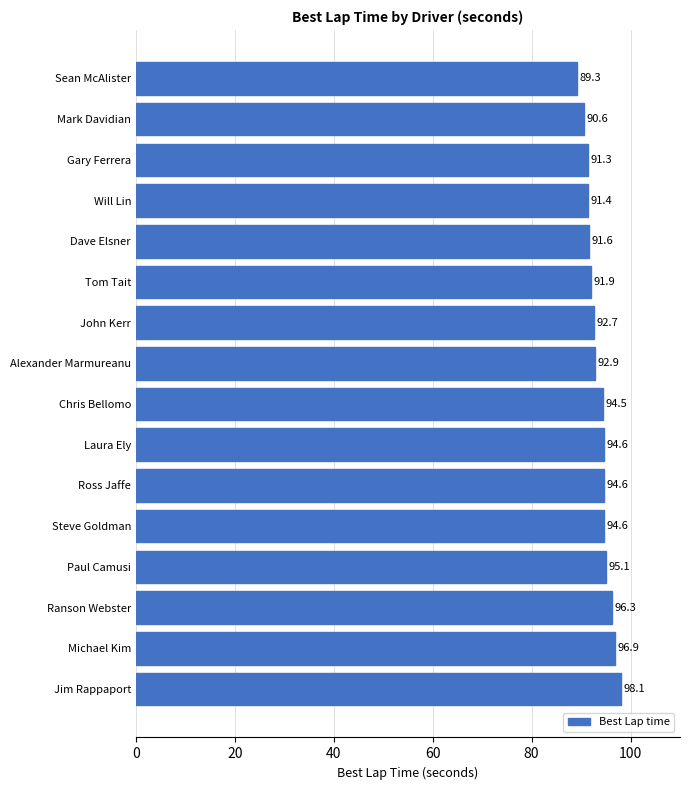

Is it true that the value at Paul Camusi is 95.1?

True